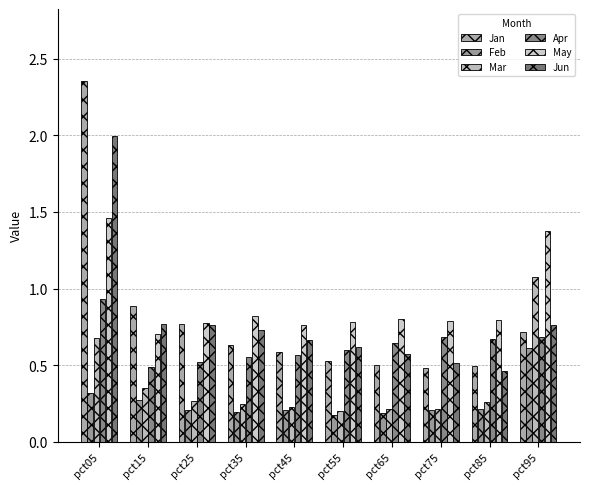

Count the number of data series in this chart.

6